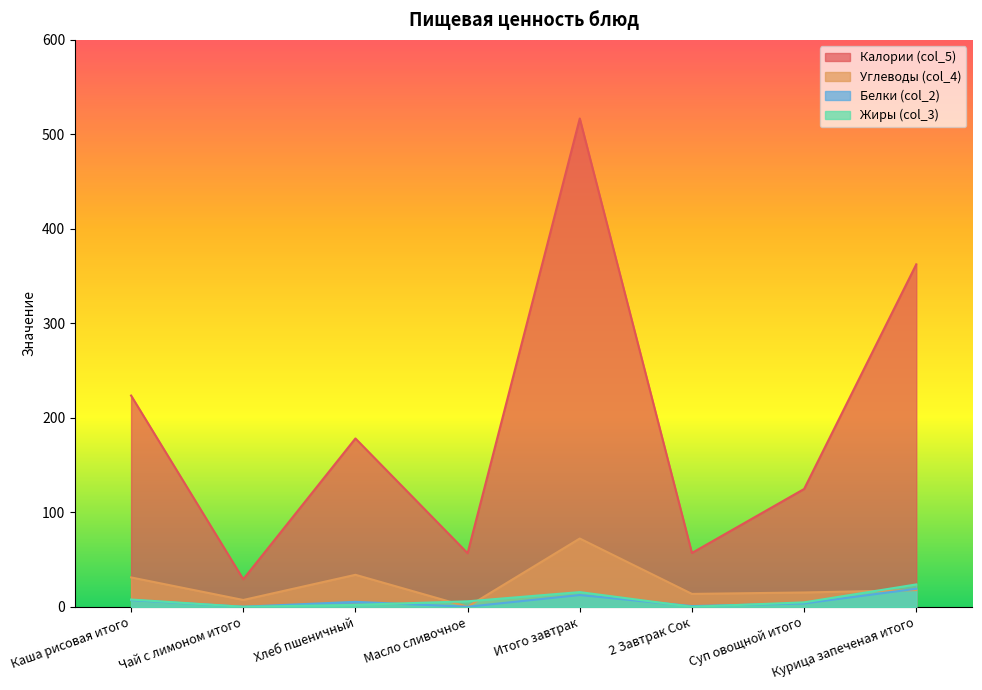

Does the chart display data point markers on the line(s)?

No